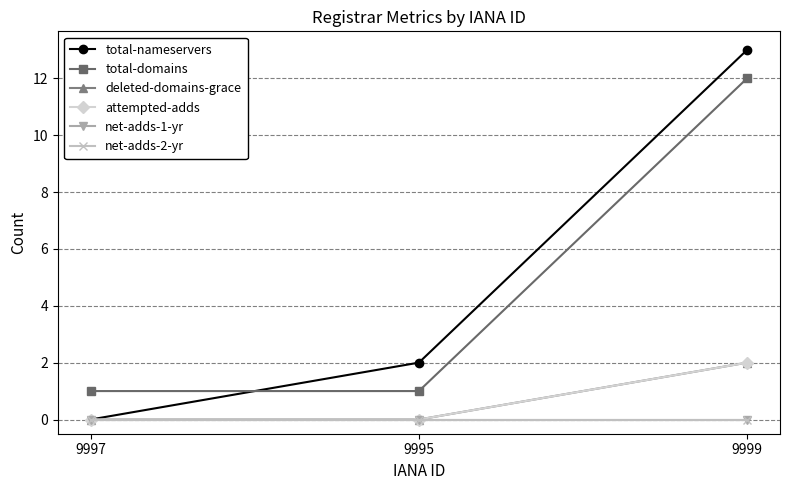

What value does the total-nameservers series have at 9999, to the nearest 5?

15